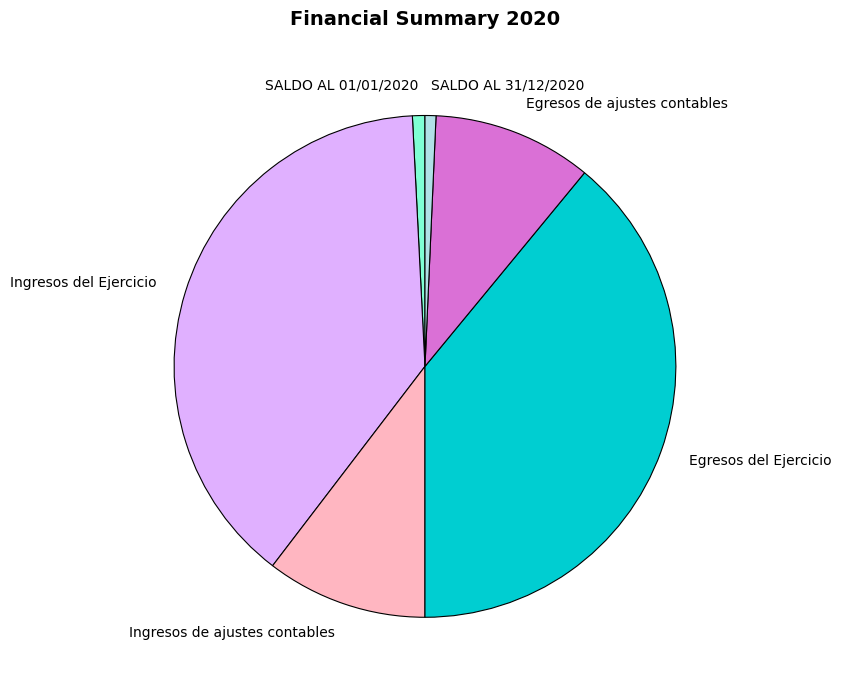

Combined, do SALDO AL 31/12/2020 and Ingresos de ajustes contables account for over 50%?

No